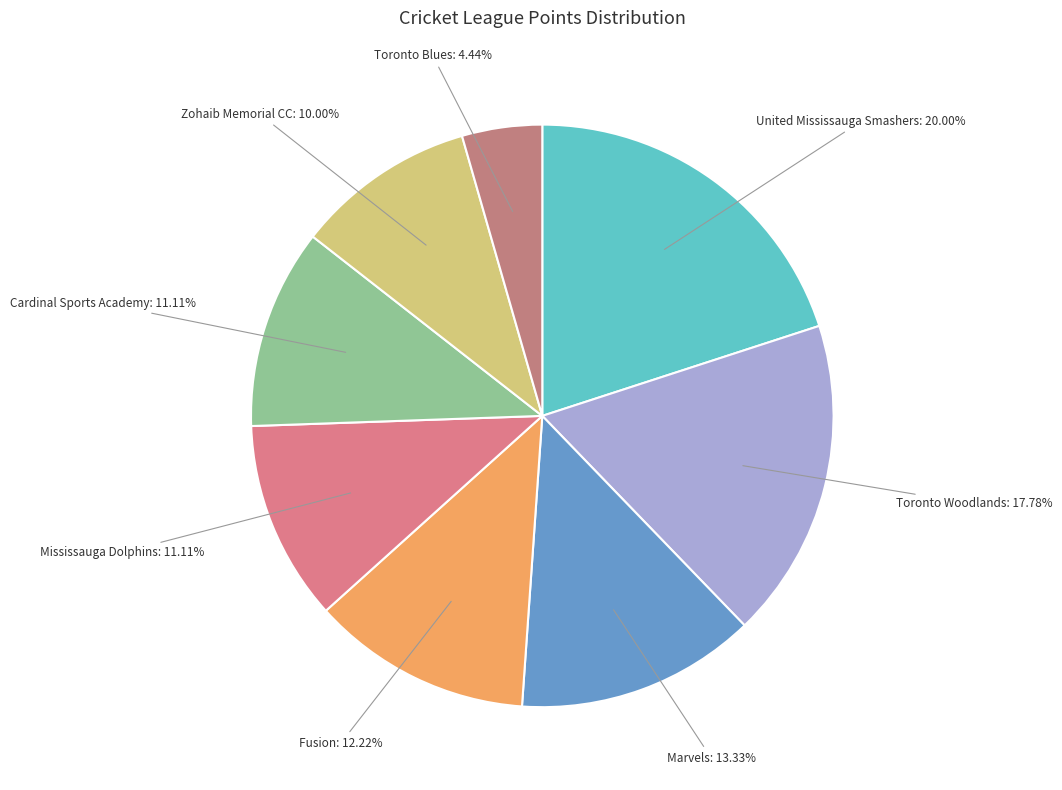

Count the number of slices in the pie.

8